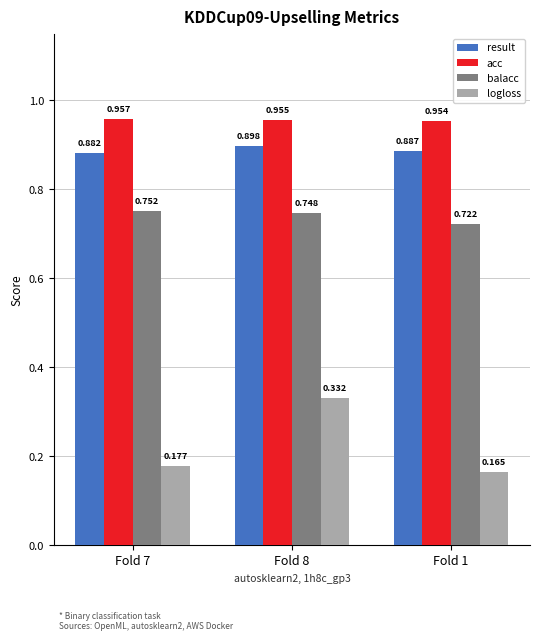

Which series has the largest total across all categories?

acc